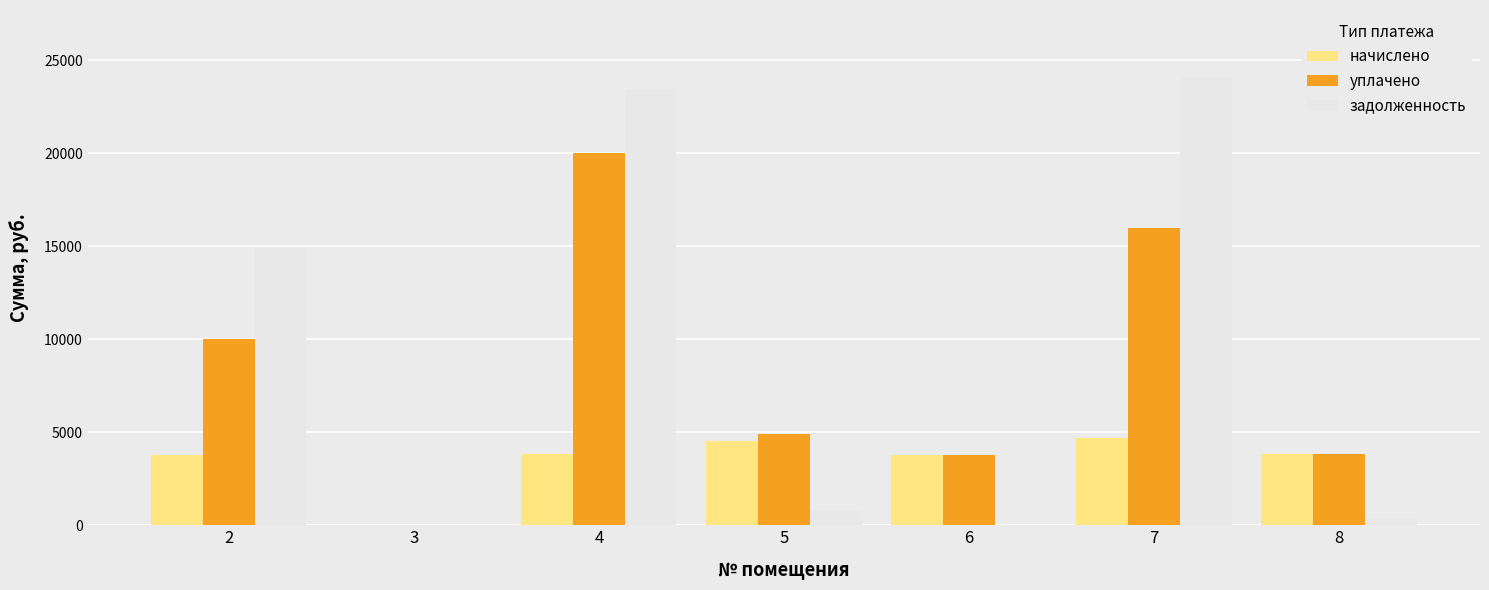

What is the total value across all series at 2?

28652.3